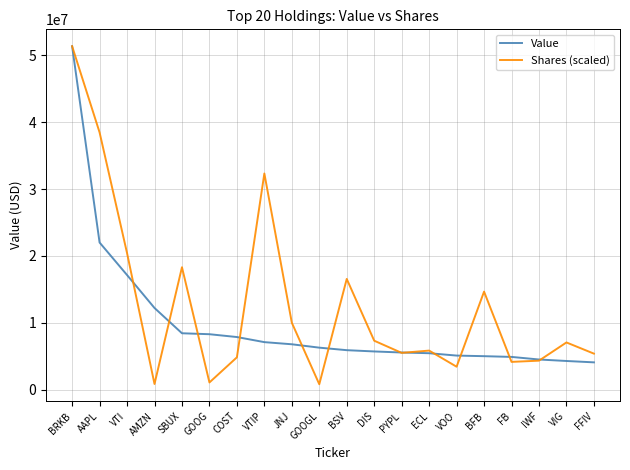

Which series has the largest total across all categories?

Shares (scaled)